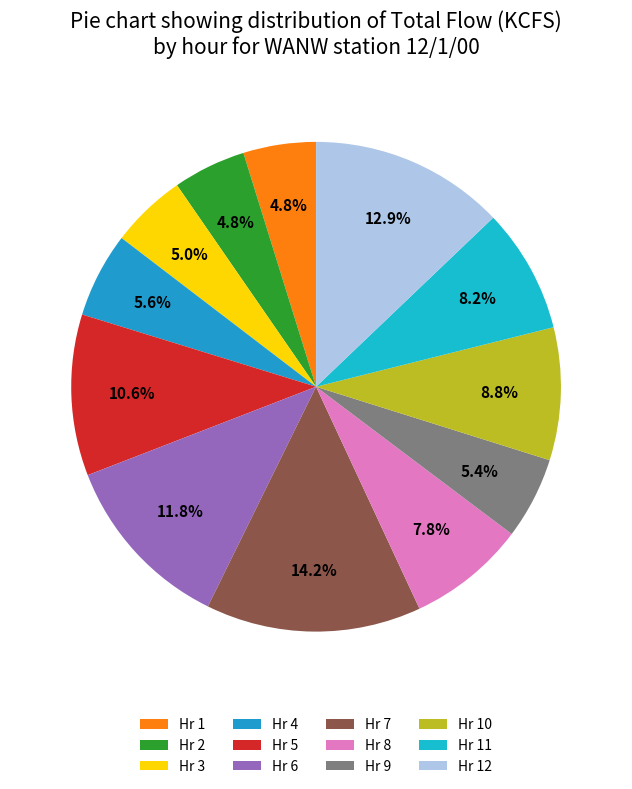

Is there any slice that represents more than half of the pie?

No